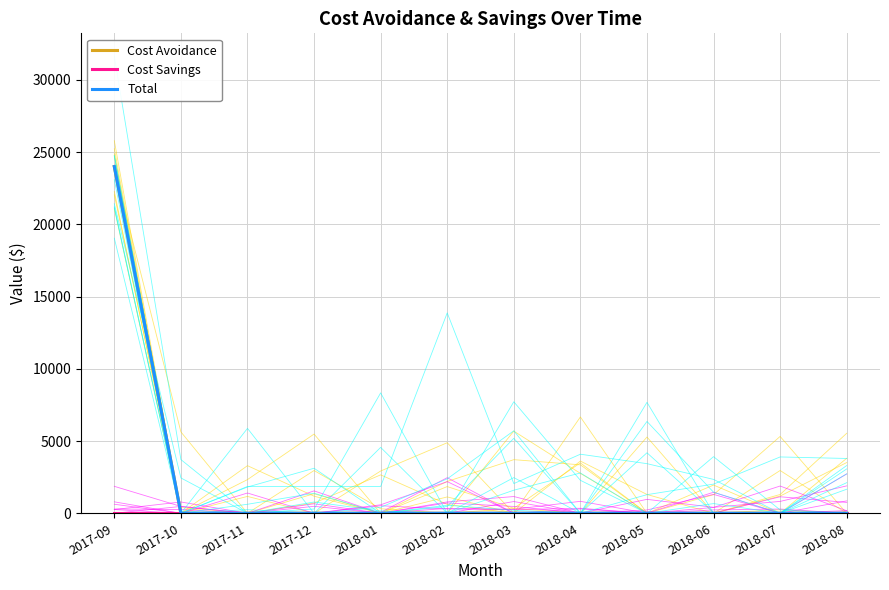

Which series has the largest range (max minus min)?

Cost Avoidance